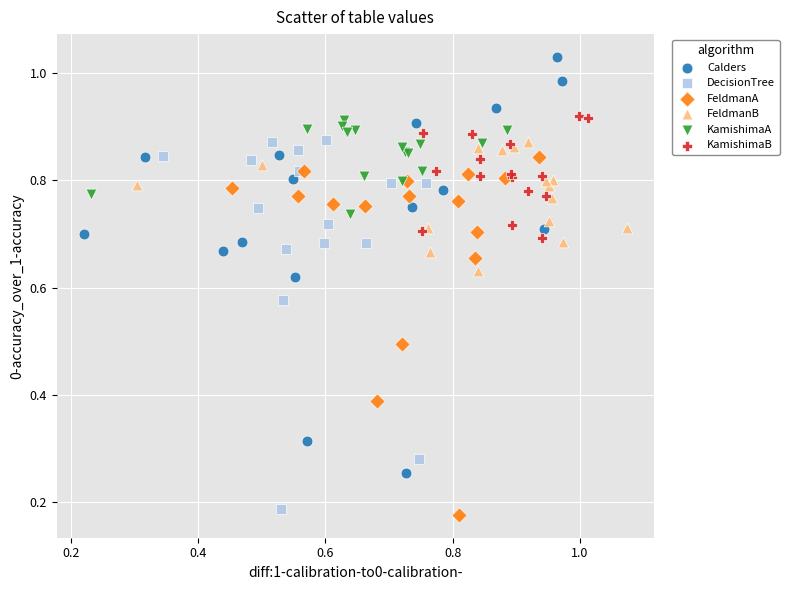

Which series has the largest Y range (max minus min)?

Calders